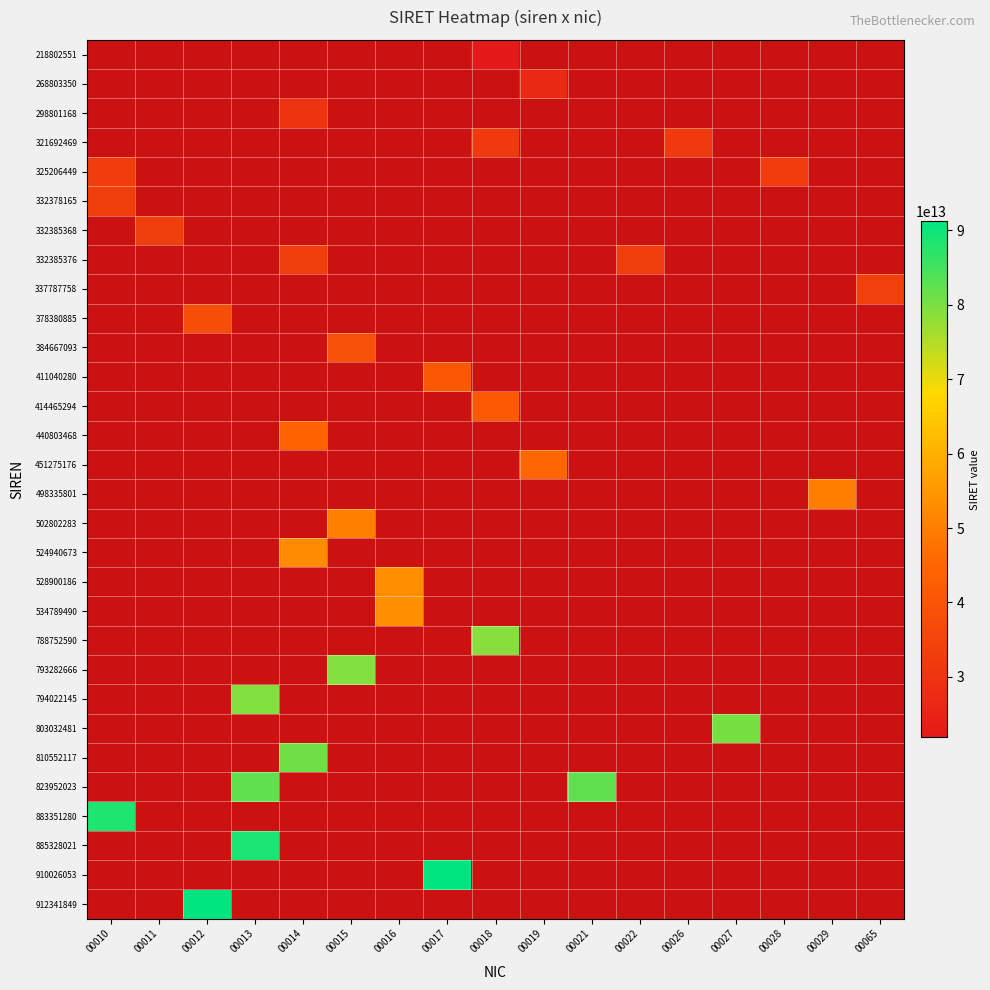

What is the difference between the highest and lowest values at 00028?

32520644900028